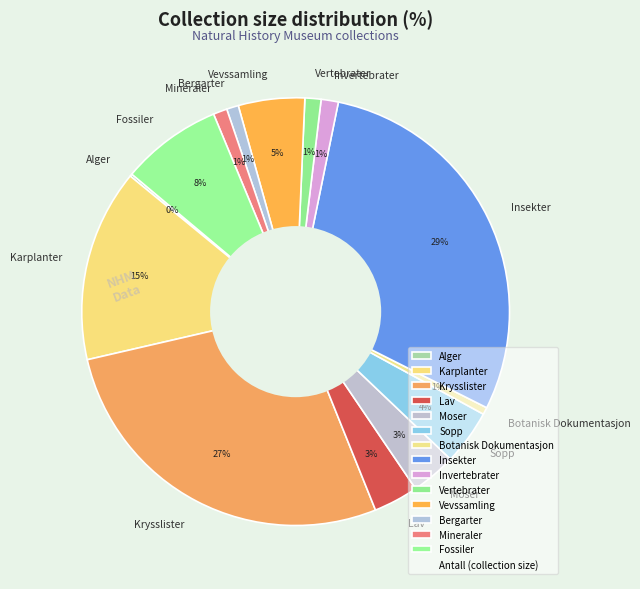

To the nearest percent, what is the average slice percentage?

7%